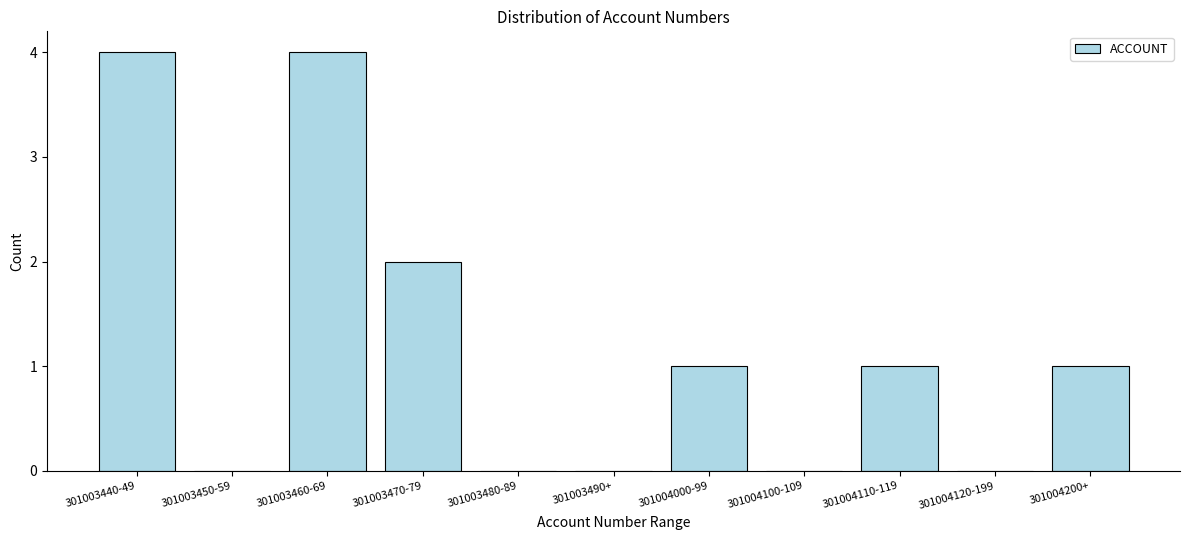

Reading right to left, transcribe all the data shown in this chart.

301004200+=1	301004120-199=0	301004110-119=1	301004100-109=0	301004000-99=1	301003490+=0	301003480-89=0	301003470-79=2	301003460-69=4	301003450-59=0	301003440-49=4